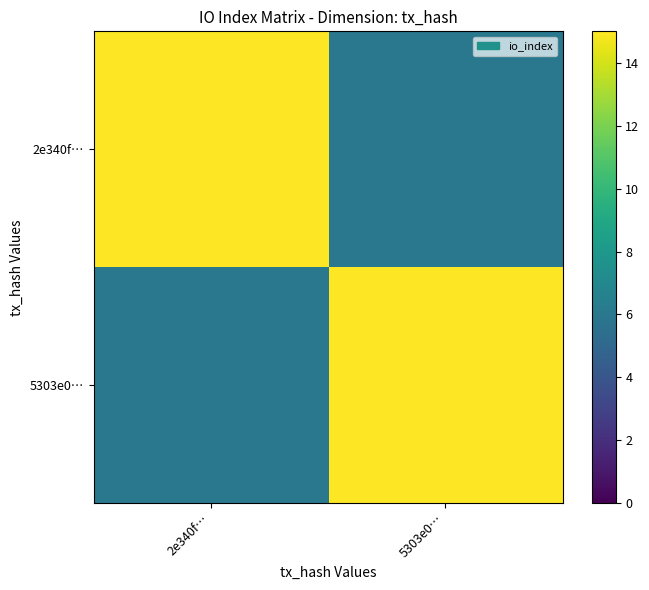

What is the total value across all series at 5303e0…?

21